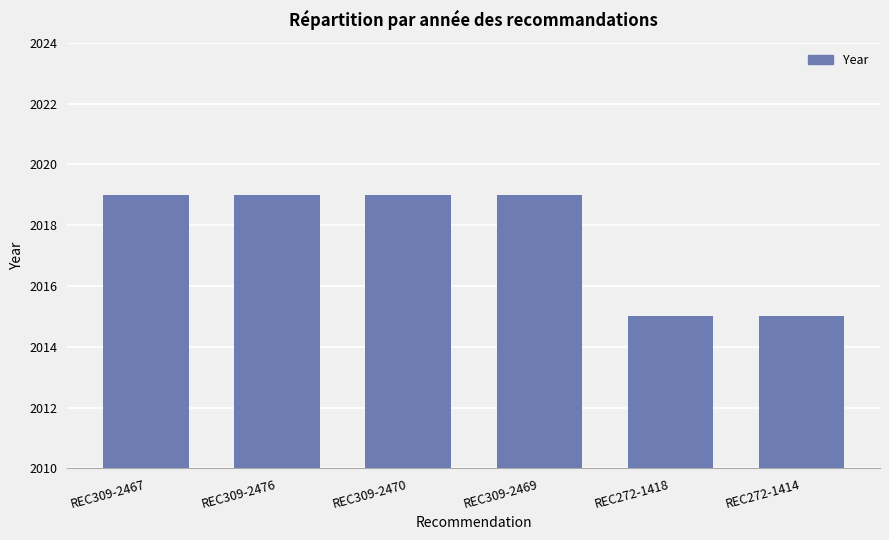

What is the greatest value displayed?

2019